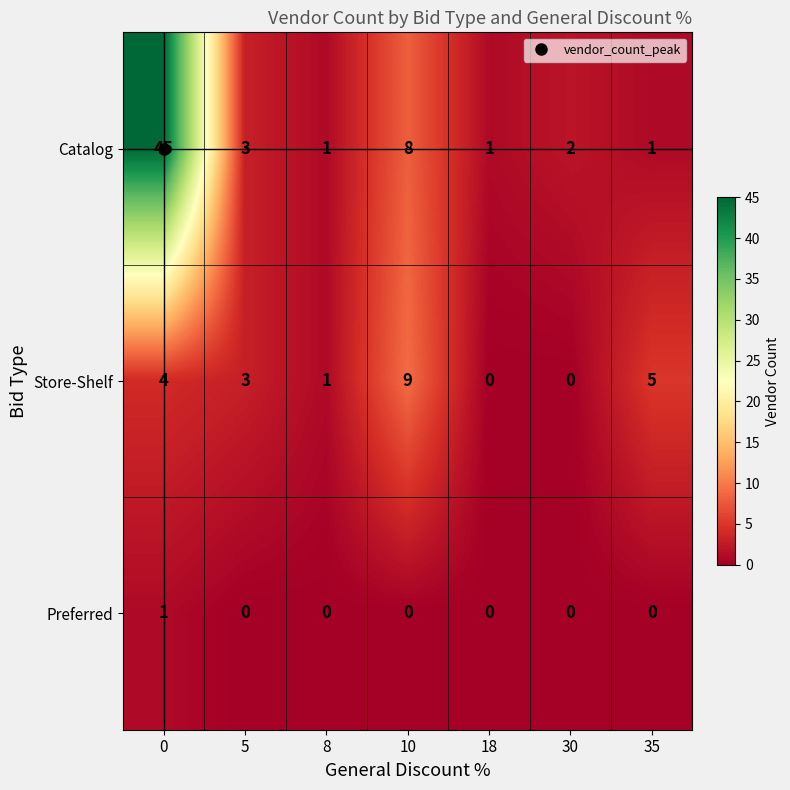

Which series has the largest total across all categories?

Catalog